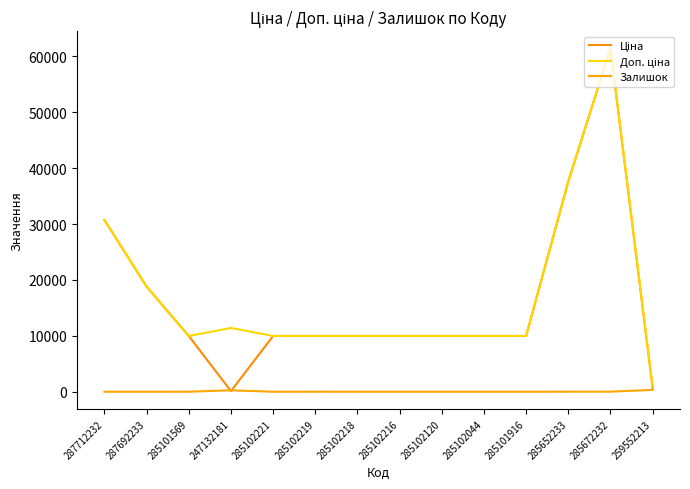

The Ціна series shows 9975.0 at 285101569. True or false?

True